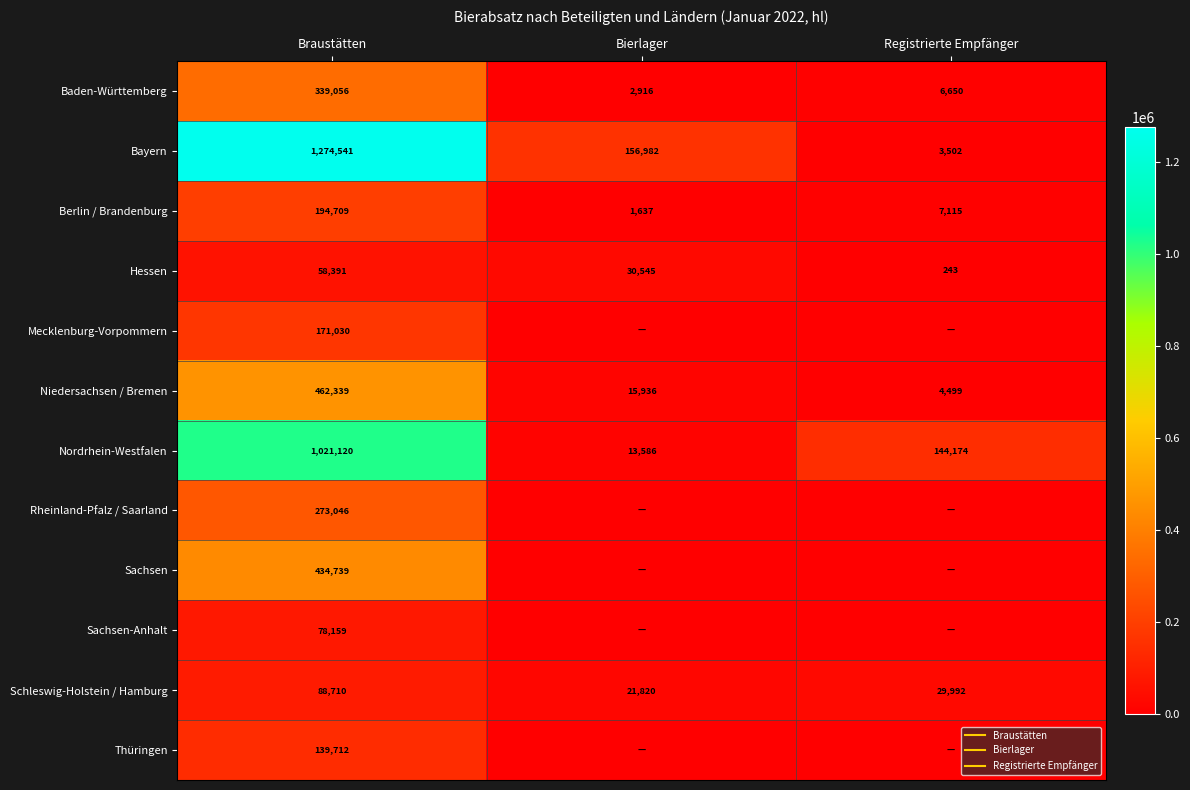

Which series changed the most between Bierlager and Registrierte Empfänger?

Bayern